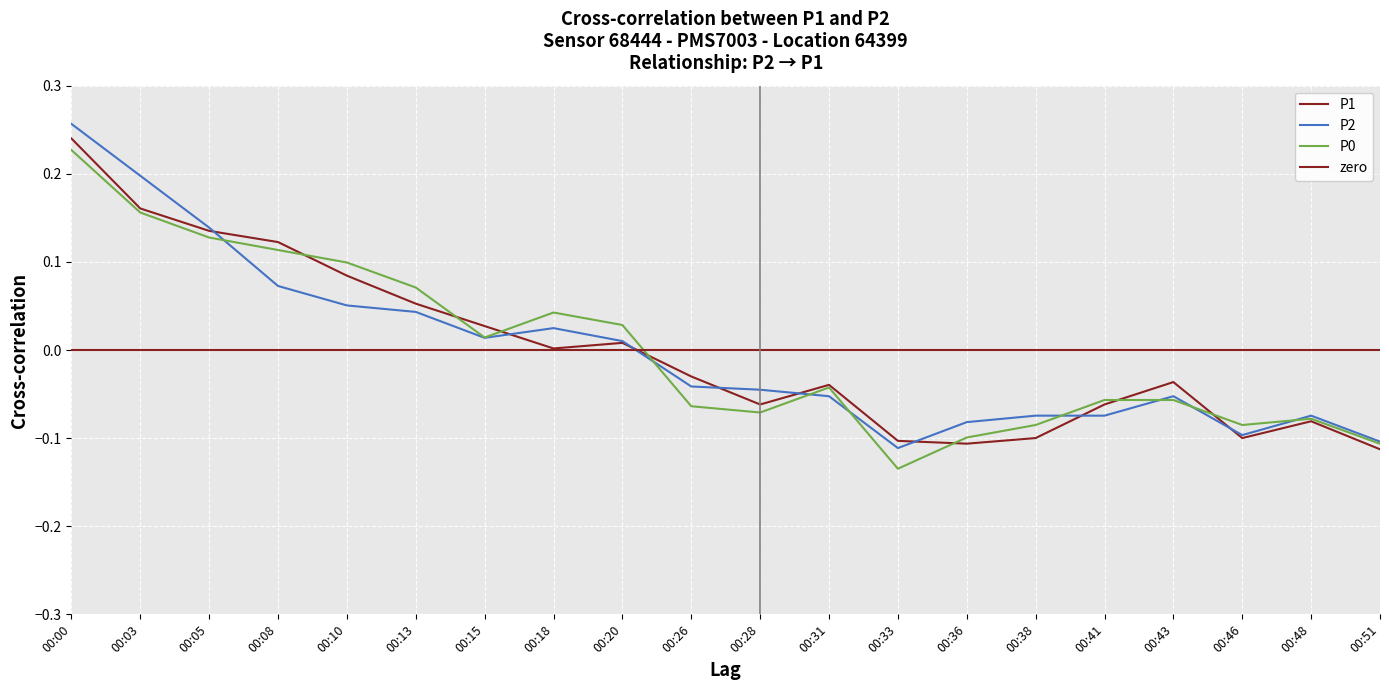

What is the total value across all series at 00:31?

-0.1